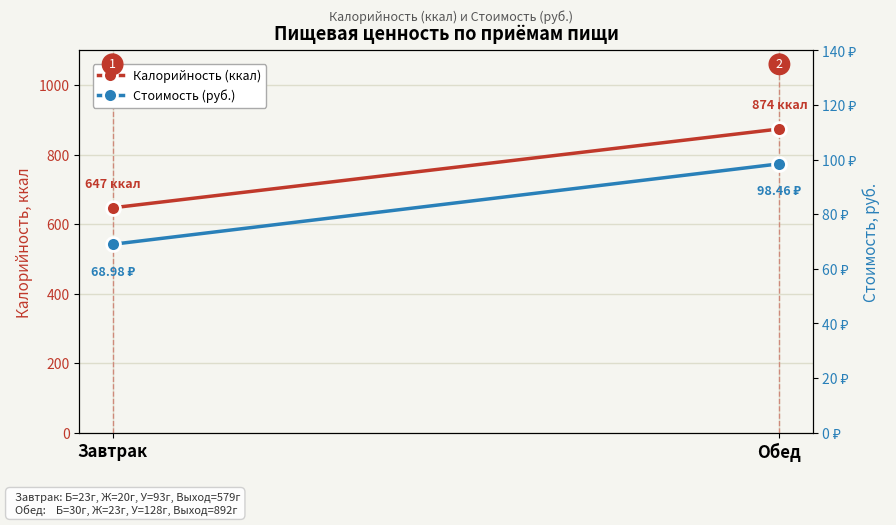

Reading left to right, transcribe all the data shown in this chart.

Калорийность (ккал): 647.0	874.0
Стоимость (руб.): 69.0	98.5